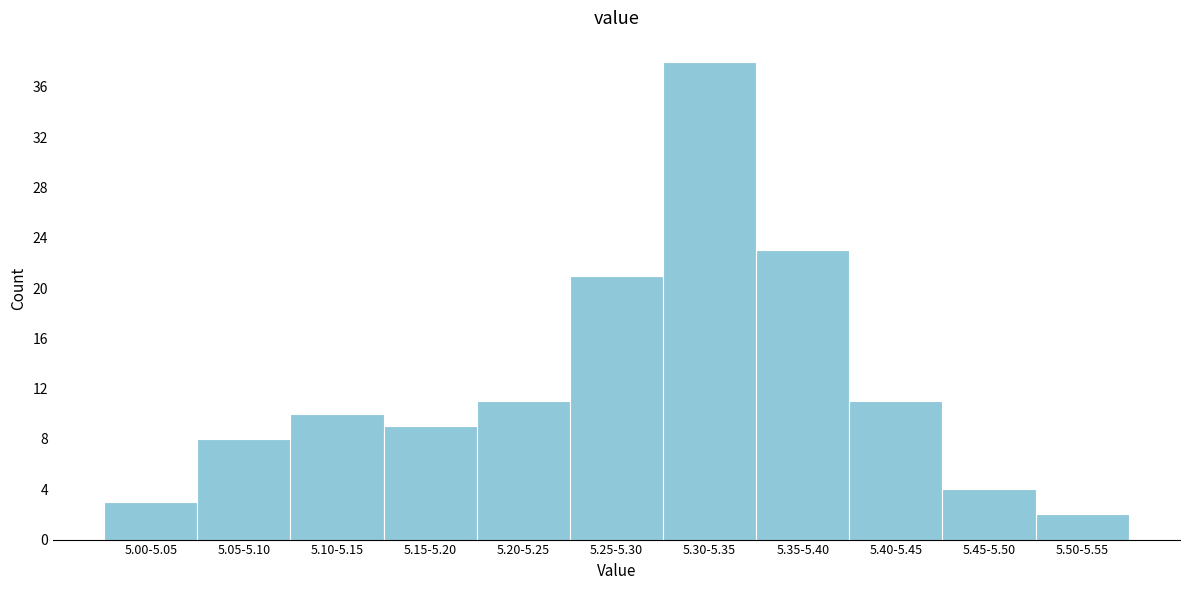

Reading left to right, what are all the values shown in this chart?

5.00-5.05=3	5.05-5.10=8	5.10-5.15=10	5.15-5.20=9	5.20-5.25=11	5.25-5.30=21	5.30-5.35=38	5.35-5.40=23	5.40-5.45=11	5.45-5.50=4	5.50-5.55=2